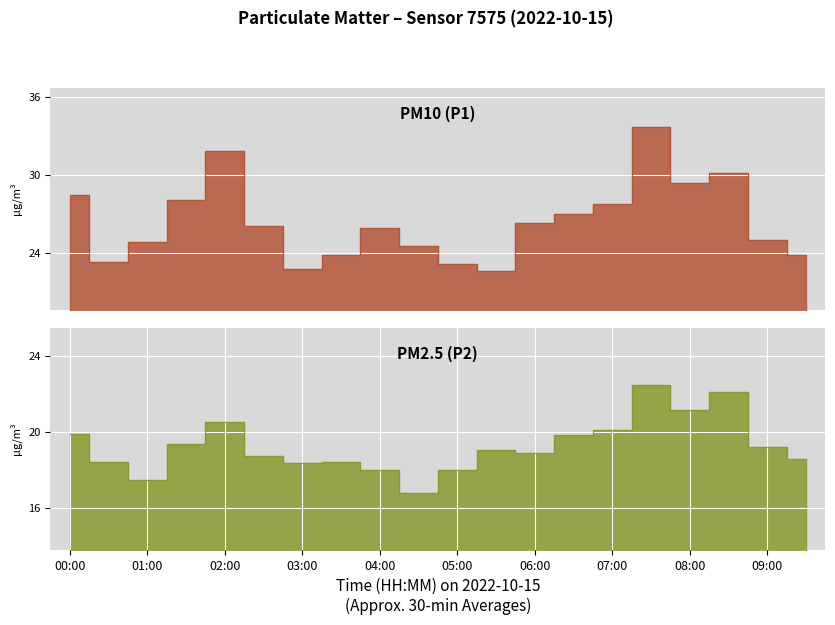

At which category is the sum across all series the highest?

07:30